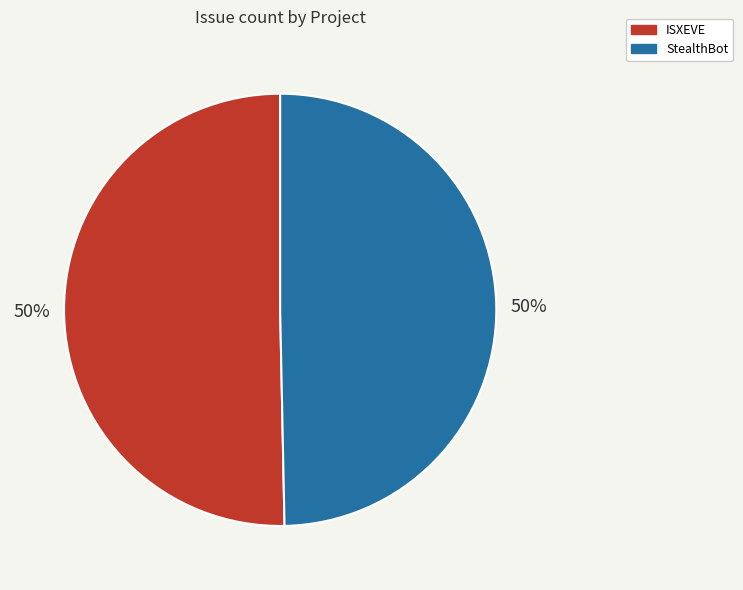

What percentage is the StealthBot slice, to the nearest percent?

50%